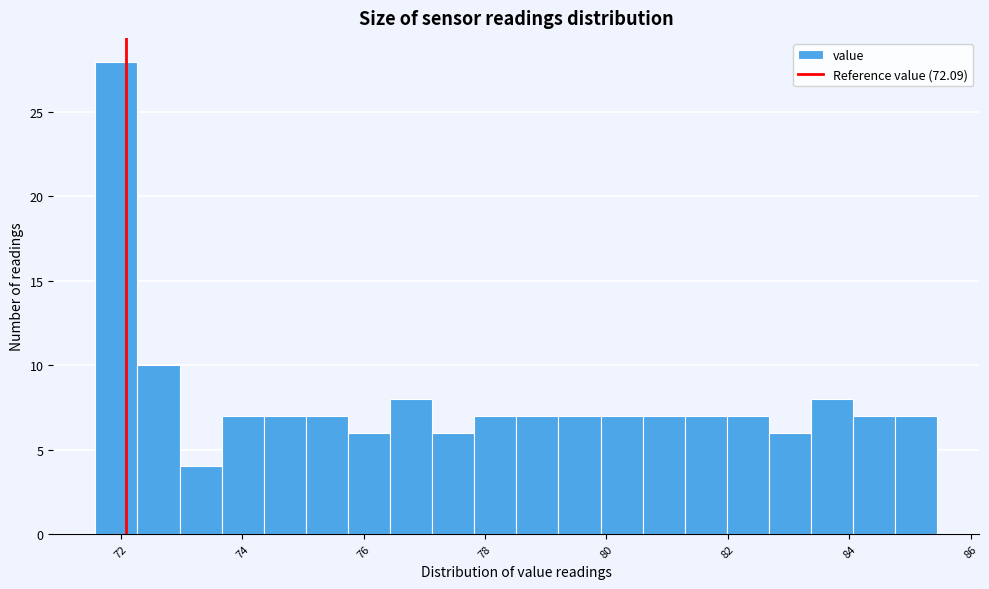

Around what value on the x-axis is the tallest bar? Give the approximate position of its centre, as read against the axis.

72.0